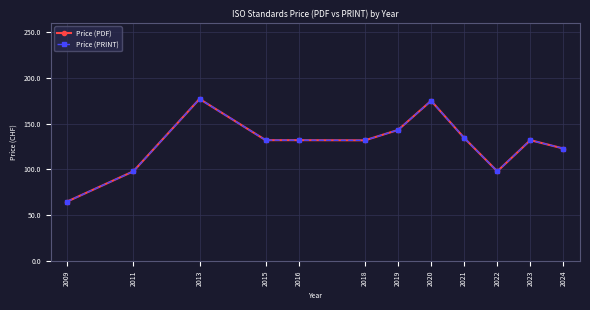

Reading left to right, list all the values displayed in this chart.

Price (PDF): 2009=65.0	2011=98.0	2013=177.0	2015=132.0	2016=132.0	2018=131.8	2019=143.1	2020=175.0	2021=134.4	2022=98.0	2023=132.0	2024=122.9
Price (PRINT): 2009=65.0	2011=98.0	2013=177.0	2015=132.0	2016=132.0	2018=131.8	2019=143.1	2020=175.0	2021=134.4	2022=98.0	2023=132.0	2024=122.9